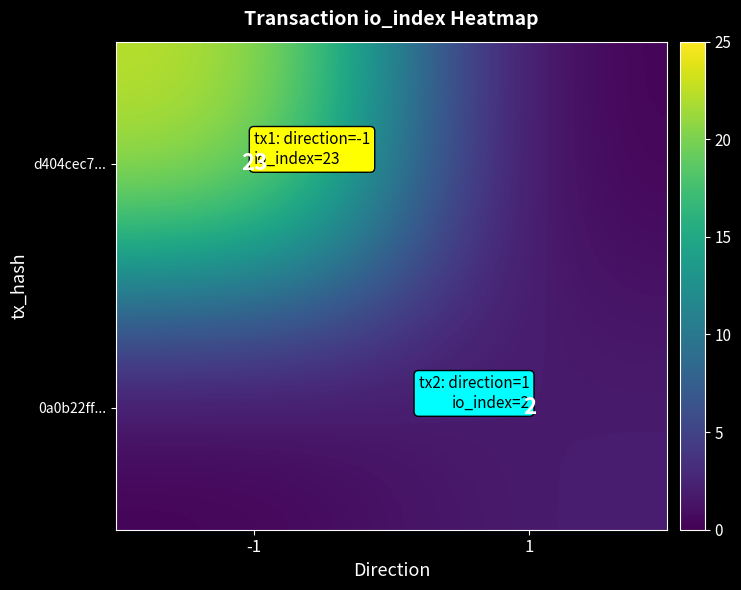

Is it true that 0a0b22ff... equals 3 at 1?

False